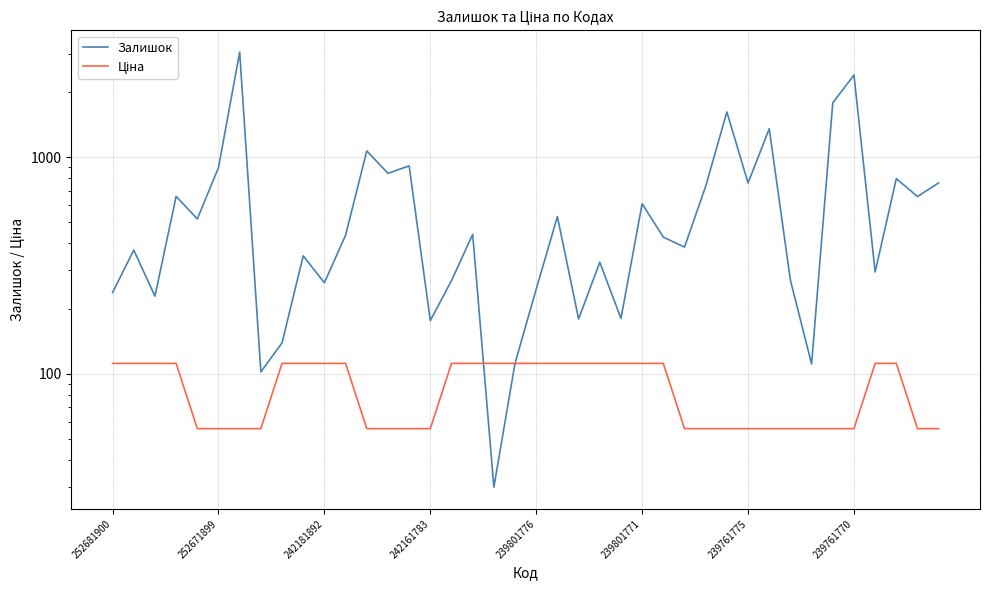

How many values in the Залишок series are below 436?

20